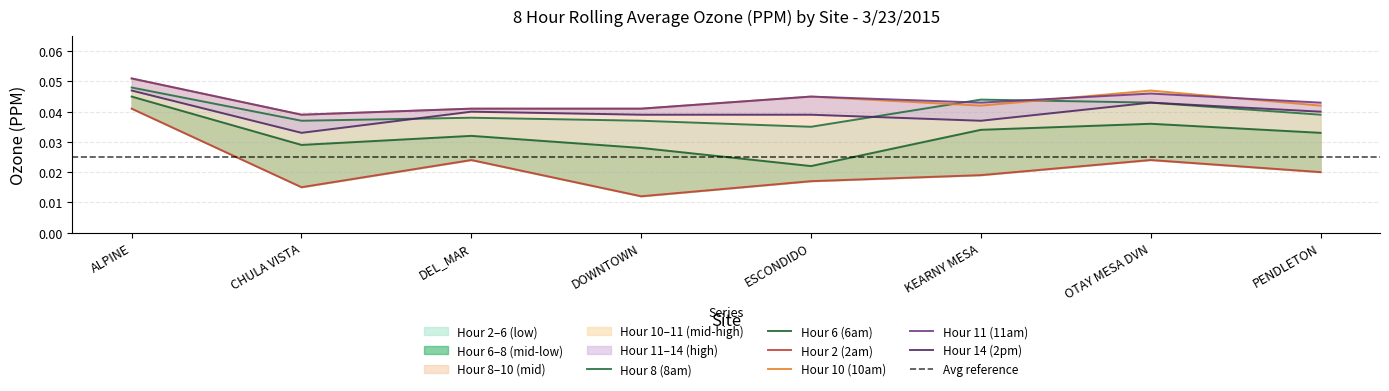

List the labels in order of Hour 14 (2pm) value, largest first.

ALPINE, OTAY MESA DVN, DEL_MAR, PENDLETON, DOWNTOWN, ESCONDIDO, KEARNY MESA, CHULA VISTA